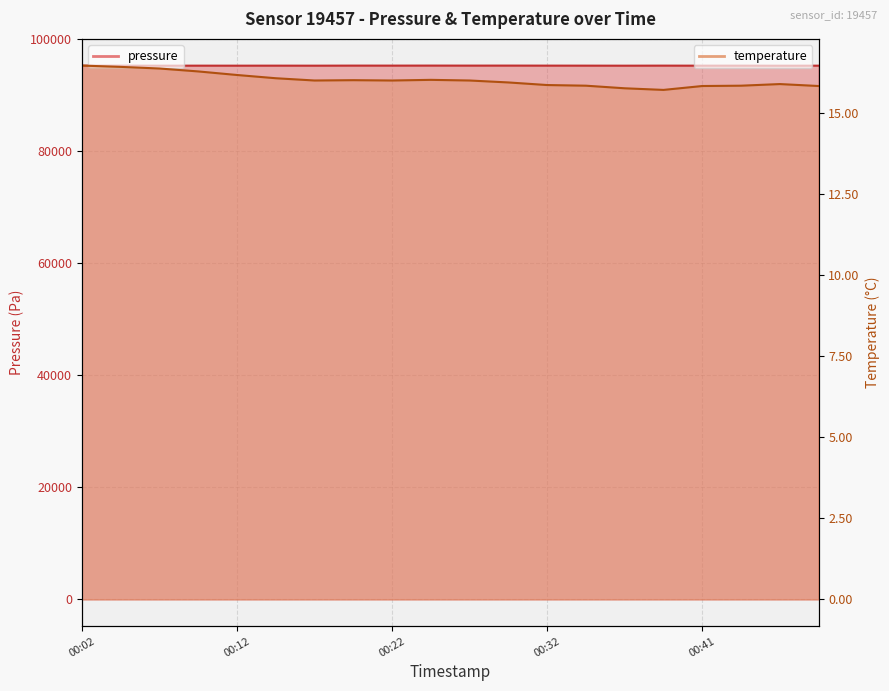

The value of temperature at 00:09 is 23.1. True or false?

False